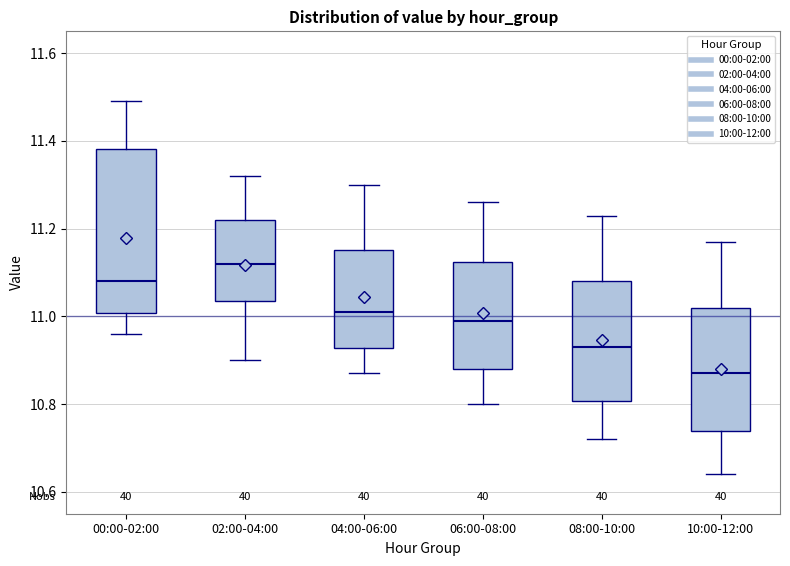

Where does the upper whisker of the box for 08:00-10:00 end on the y-axis? The values are not printed on the chart, so give them approximately, as read against the axis.

11.24